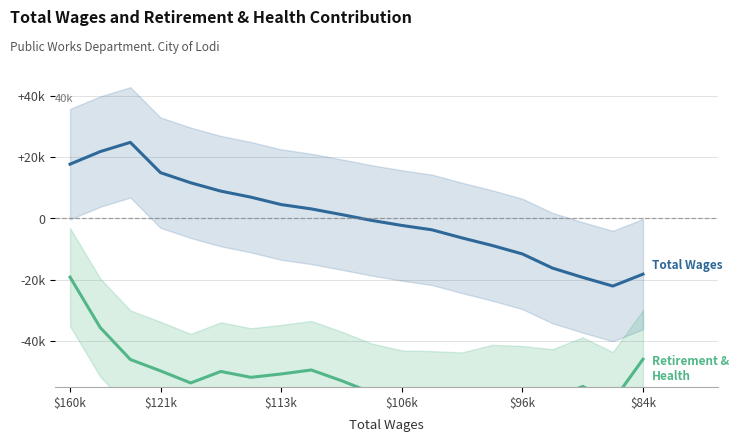

At 9, list the series in order from smallest to largest.

Total Retirement & Health Contribution, Total Wages